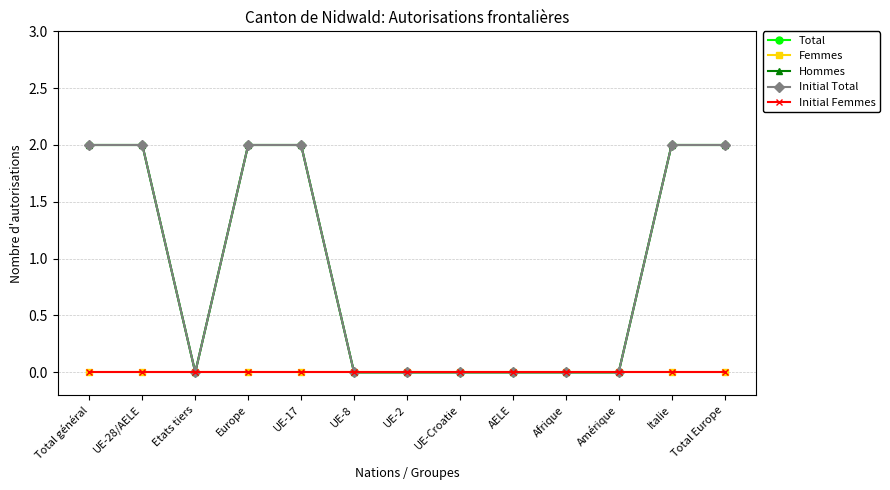

Does the chart have visible grid lines?

Yes